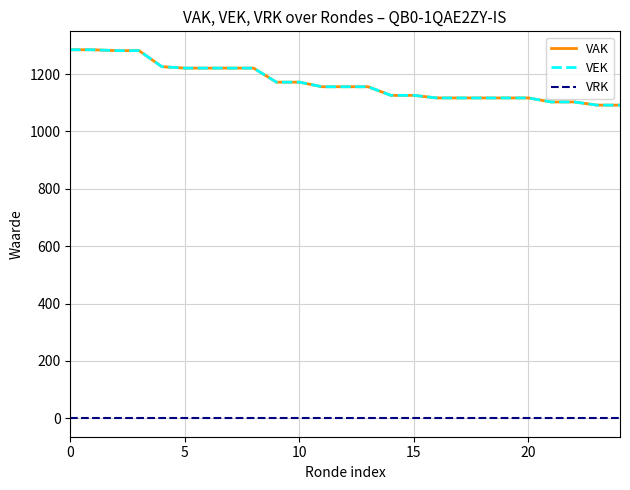

What is the lowest value of the VAK series?

1092